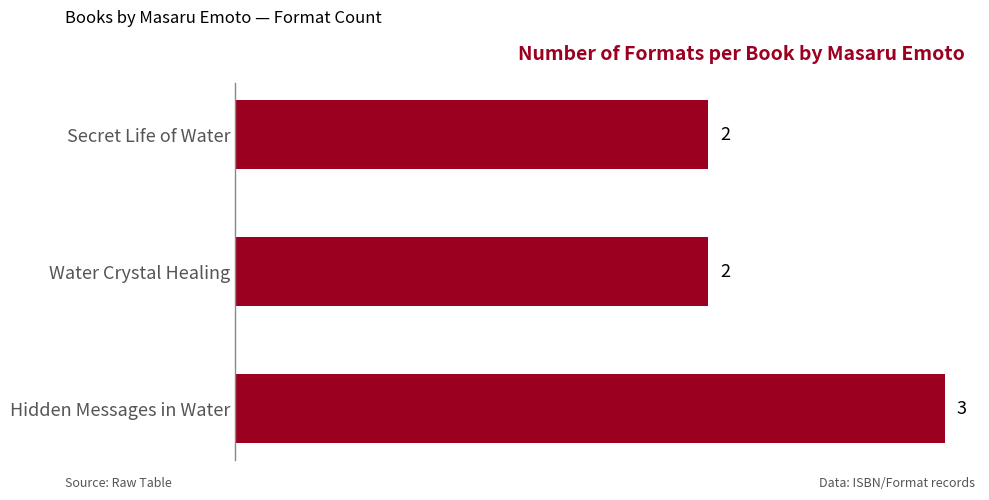

Is it true that the value at Water Crystal Healing is 2?

True